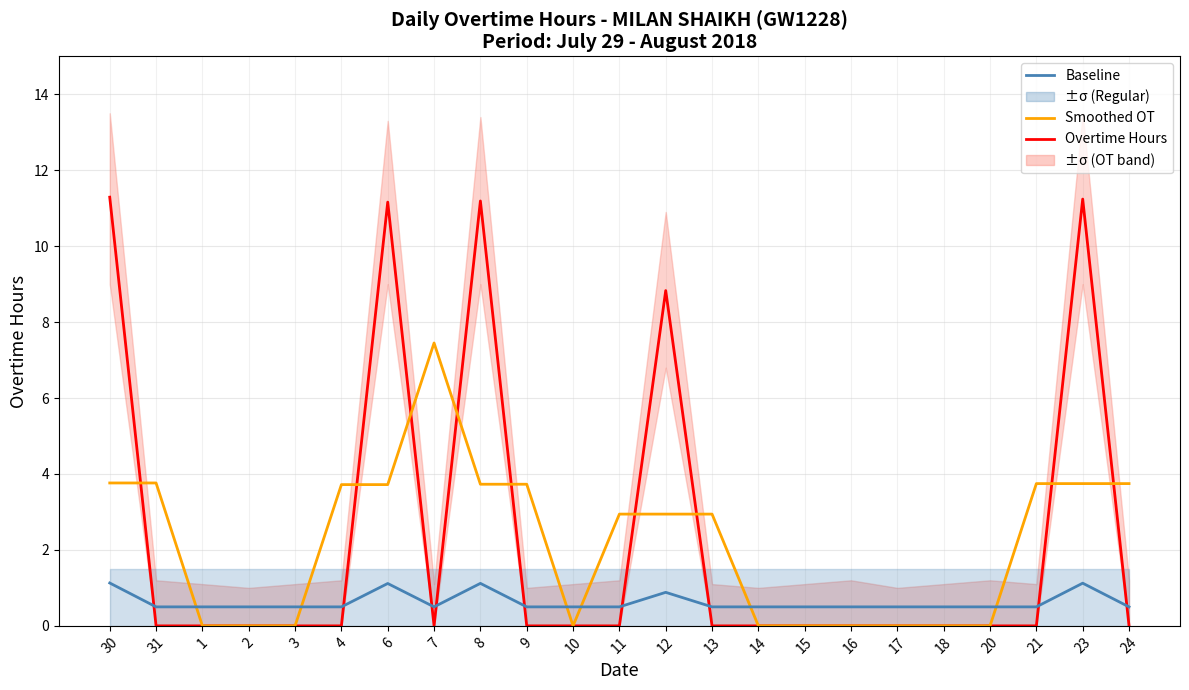

Reading left to right, list all the values displayed in this chart.

Overtime Hours: 30=11.3	31=0.0	1=0.0	2=0.0	3=0.0	4=0.0	6=11.2	7=0.0	8=11.2	9=0.0	10=0.0	11=0.0	12=8.8	13=0.0	14=0.0	15=0.0	16=0.0	17=0.0	18=0.0	20=0.0	21=0.0	23=11.2	24=0.0
Smoothed OT: 30=3.8	31=3.8	1=0.0	2=0.0	3=0.0	4=3.7	6=3.7	7=7.4	8=3.7	9=3.7	10=0.0	11=2.9	12=2.9	13=2.9	14=0.0	15=0.0	16=0.0	17=0.0	18=0.0	20=0.0	21=3.7	23=3.7	24=3.7
Baseline: 30=1.1	31=0.5	1=0.5	2=0.5	3=0.5	4=0.5	6=1.1	7=0.5	8=1.1	9=0.5	10=0.5	11=0.5	12=0.9	13=0.5	14=0.5	15=0.5	16=0.5	17=0.5	18=0.5	20=0.5	21=0.5	23=1.1	24=0.5